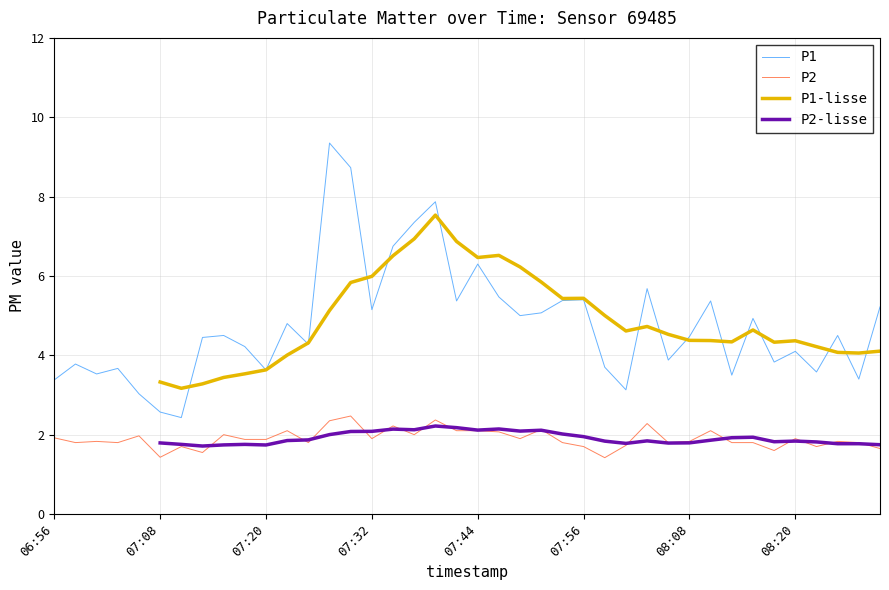

True or false: P1 and P2 cross at least once.

False